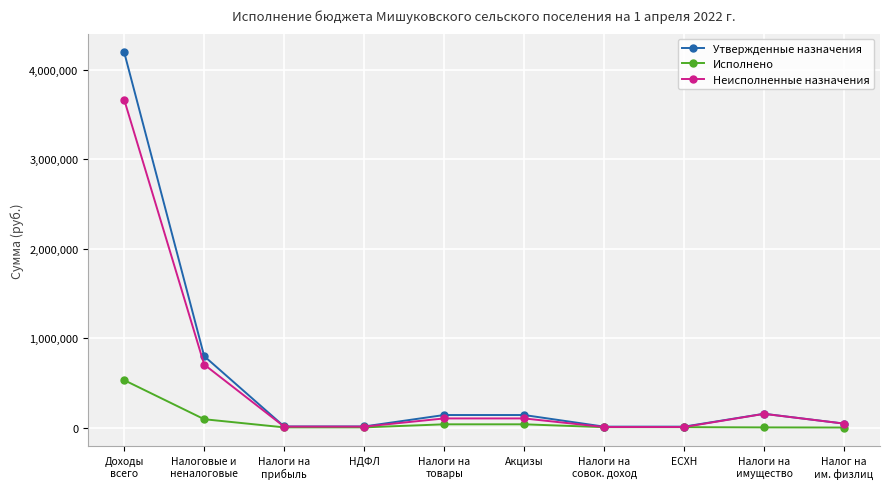

What is the label of the 1st point from the right?

Налог на
им. физлиц